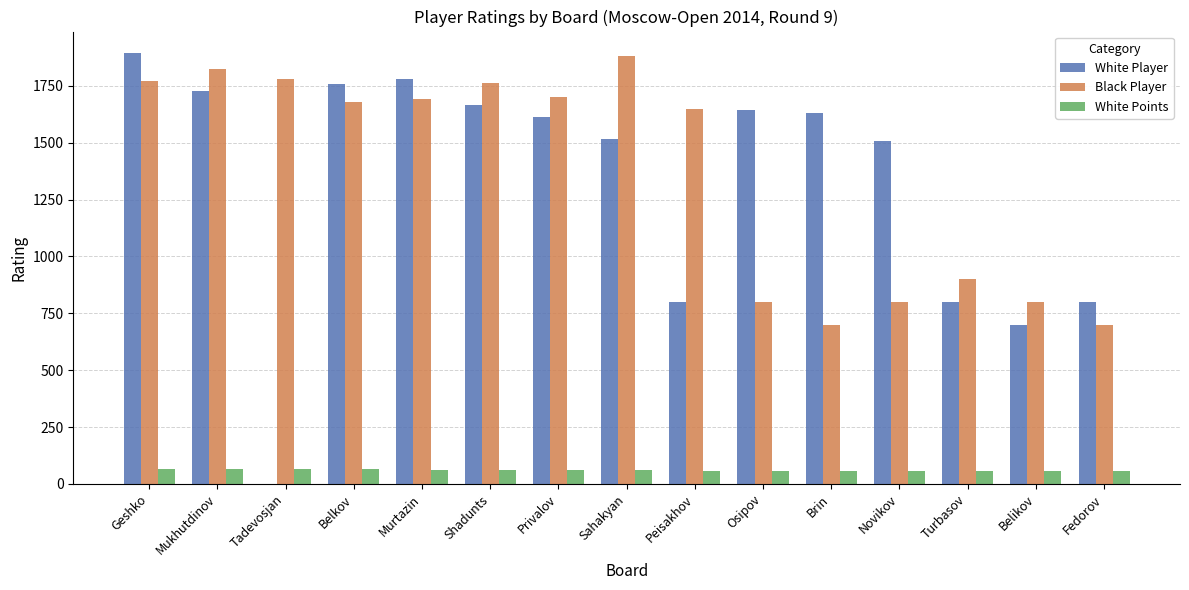

What is the total value across all series at Belkov?

3500